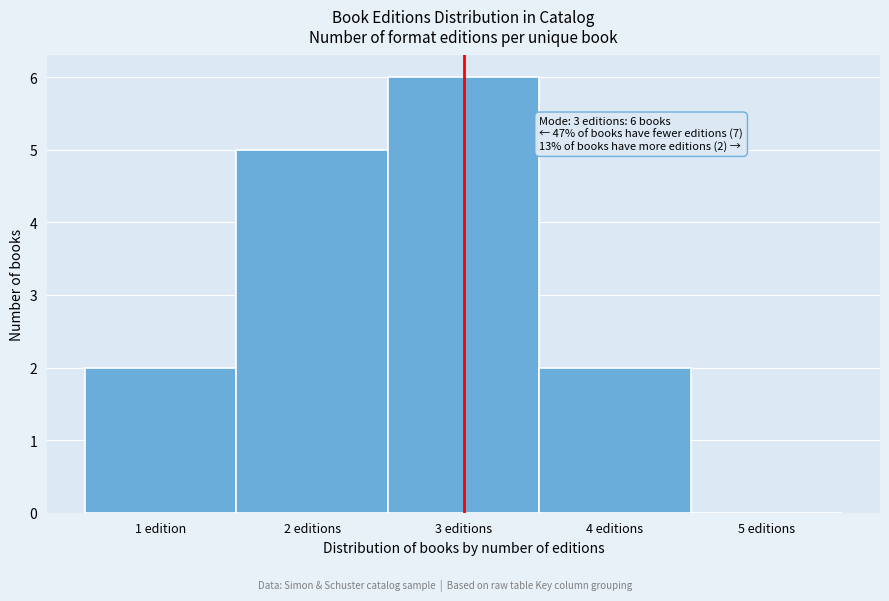

Reading left to right, transcribe all the data shown in this chart.

1 edition=2	2 editions=5	3 editions=6	4 editions=2	5 editions=0